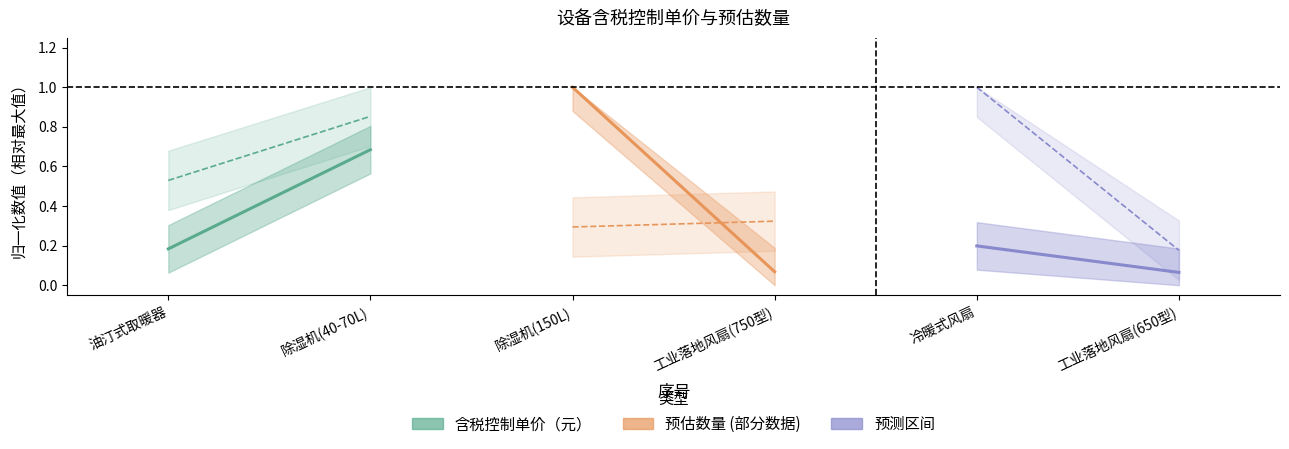

Which series has the largest range (max minus min)?

预估数量